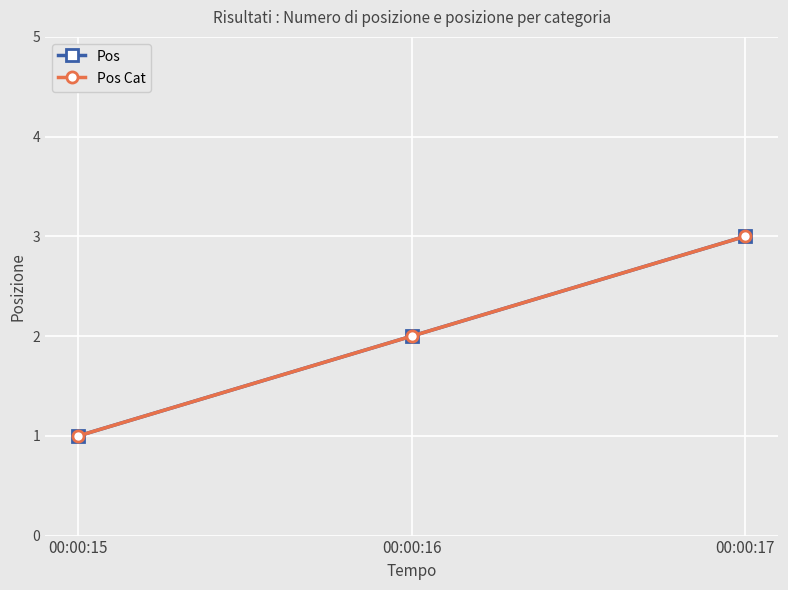

Read the Pos Cat value at 00:00:15.

1